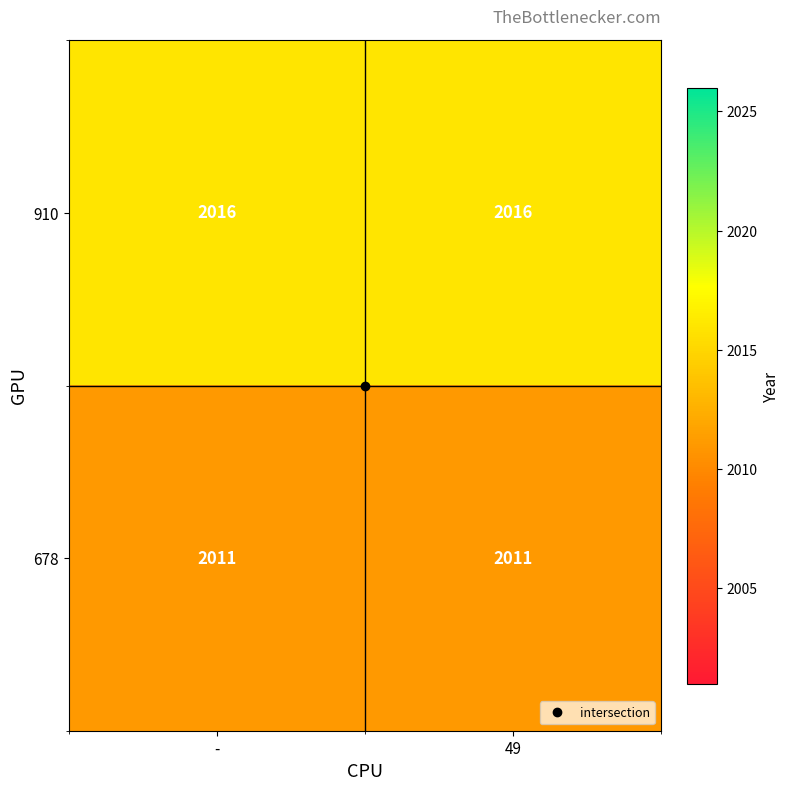

Is it true that 910 equals 2672 at 49?

False